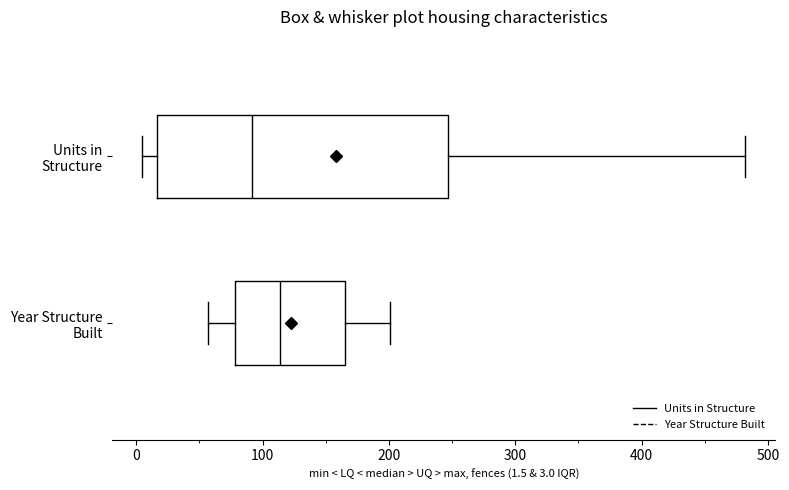

Comparing the boxes themselves (not the whiskers), which one is the widest?

Units in Structure